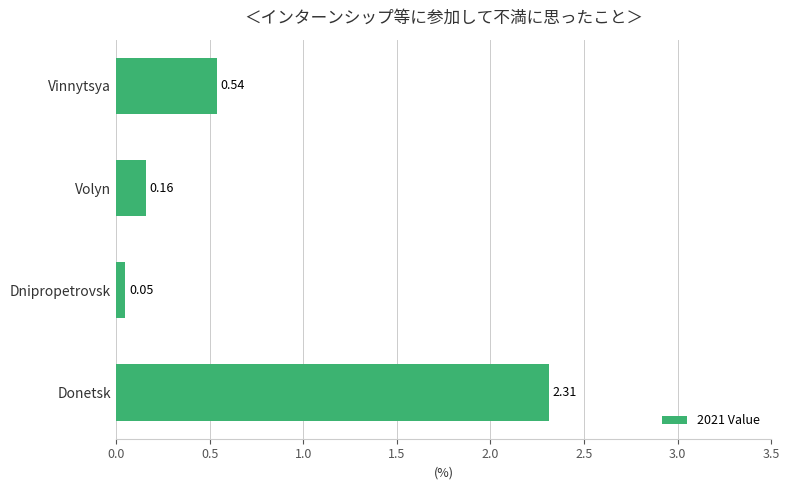

Between Donetsk and Dnipropetrovsk, which is larger?

Donetsk